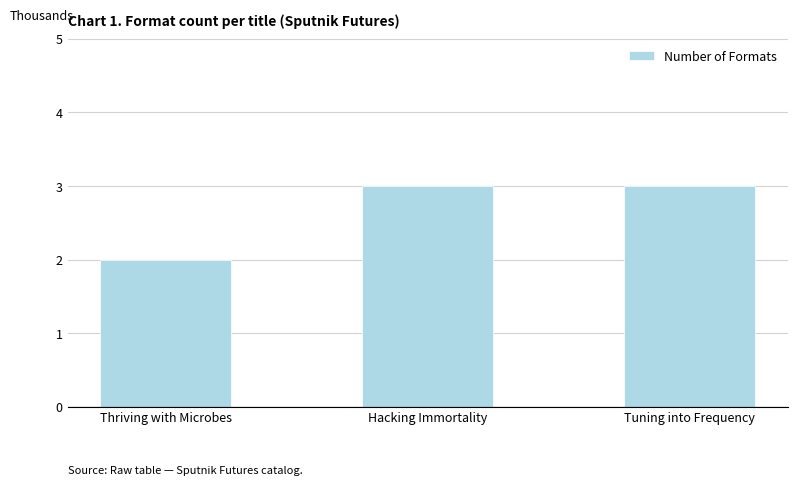

What is the average value?

3